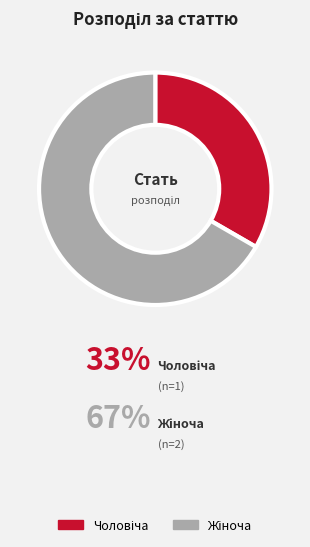

To the nearest percent, what is the combined percentage of Чоловіча and Жіноча?

100%